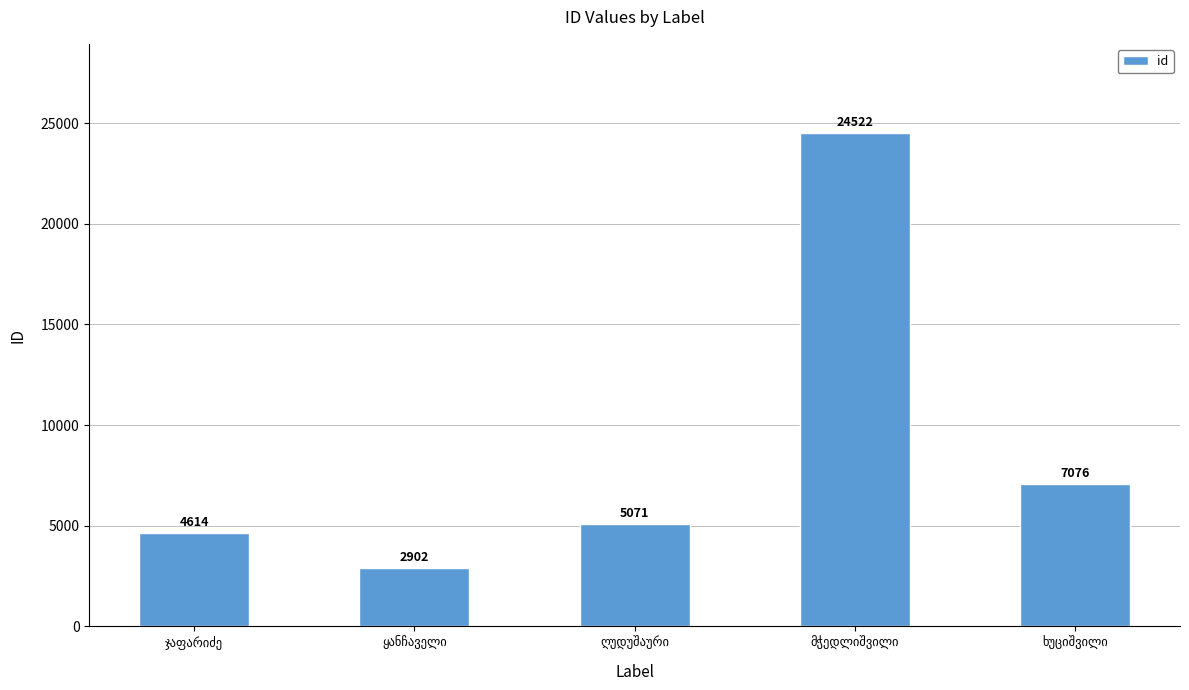

What is the sum of all values?

44185